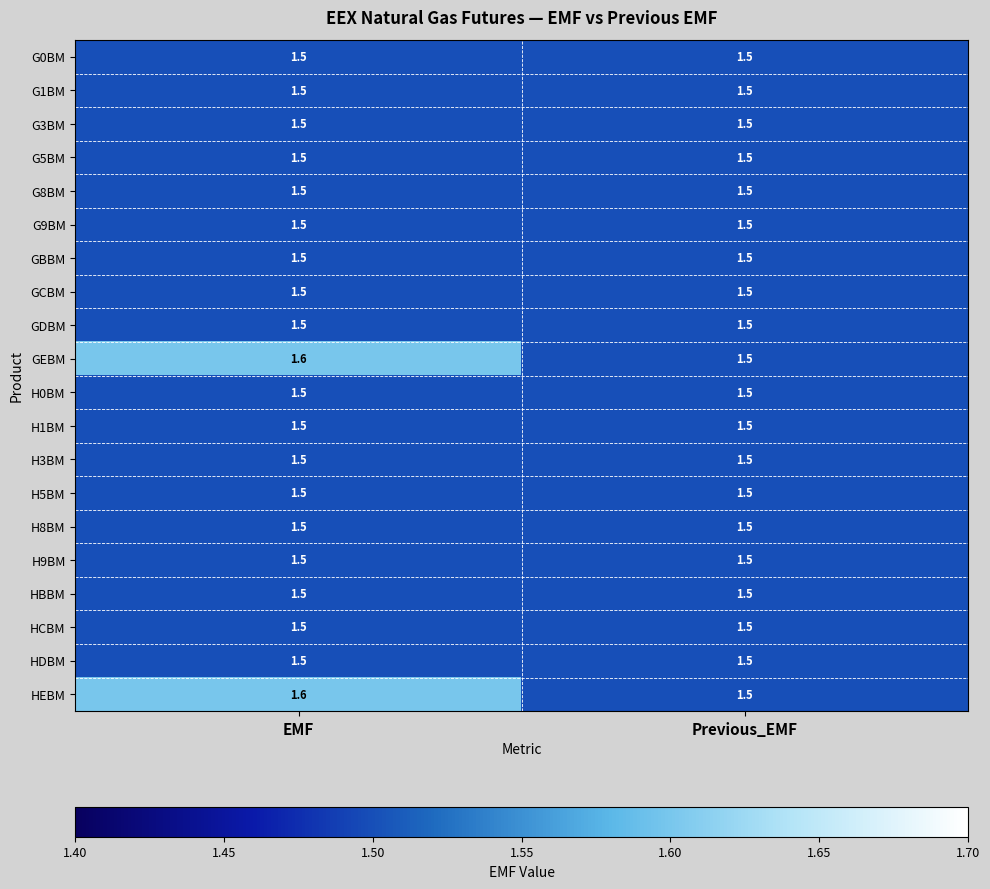

What is the sum of all HDBM values?

3.0